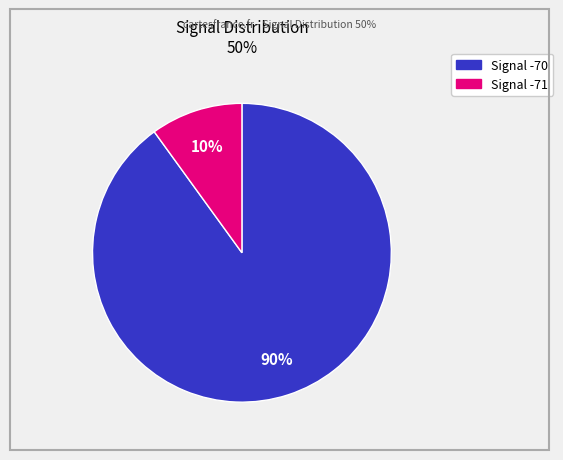

To the nearest percent, what is the average slice percentage?

50%